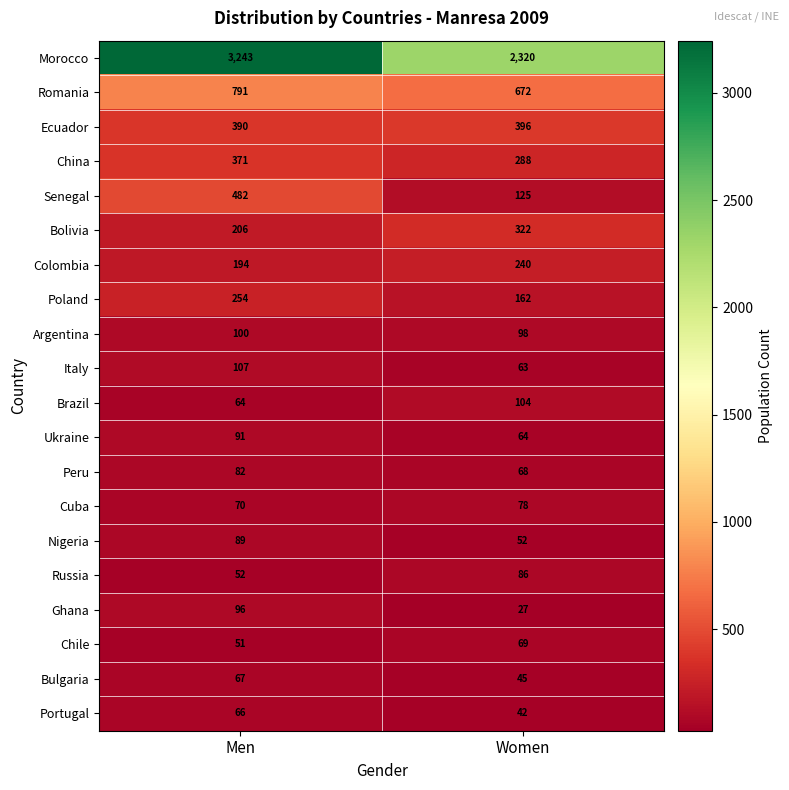

Which series changed the most between Men and Women?

Morocco